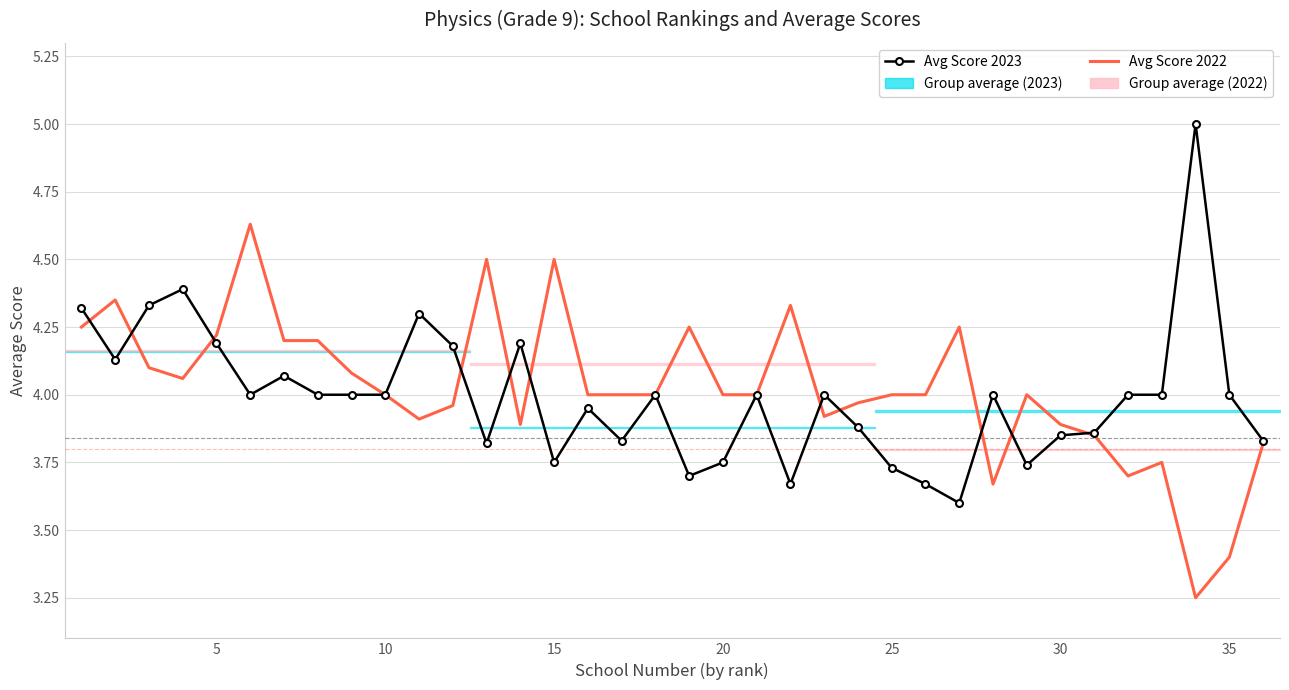

How many times do Avg Score 2022 and Avg Score 2023 cross each other?

11